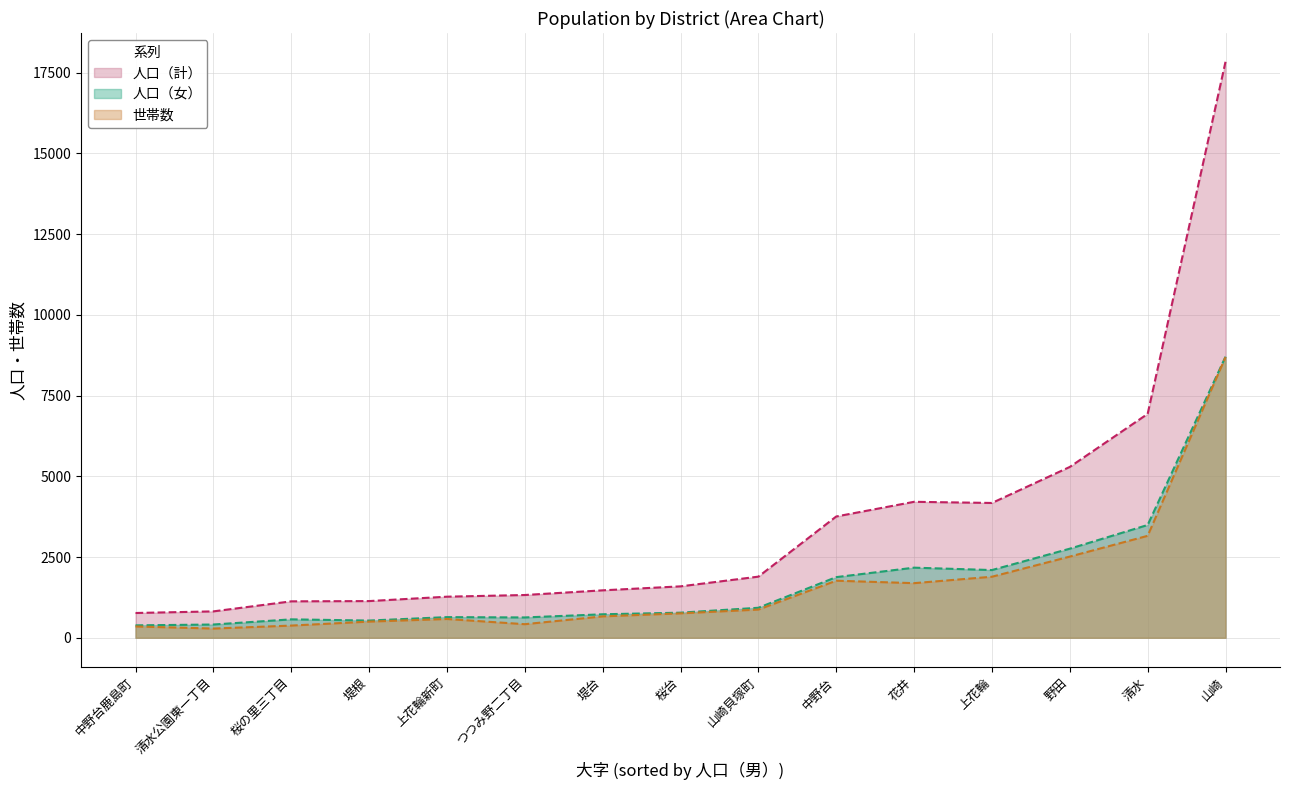

Reading left to right, what are all the values shown in this chart?

人口（計）: 野田=5291	上花輪=4175	中野台=3756	清水=6934	堤台=1469	中野台鹿島町=767	上花輪新町=1272	清水公園東一丁目=817	桜の里三丁目=1128	つつみ野二丁目=1324	山崎=17839	桜台=1592	花井=4211	堤根=1136	山崎貝塚町=1893
人口（女）: 野田=2759	上花輪=2097	中野台=1878	清水=3493	堤台=727	中野台鹿島町=384	上花輪新町=639	清水公園東一丁目=410	桜の里三丁目=570	つつみ野二丁目=629	山崎=8705	桜台=777	花井=2171	堤根=533	山崎貝塚町=929
世帯数: 野田=2514	上花輪=1890	中野台=1767	清水=3157	堤台=662	中野台鹿島町=350	上花輪新町=581	清水公園東一丁目=285	桜の里三丁目=377	つつみ野二丁目=420	山崎=8690	桜台=756	花井=1691	堤根=500	山崎貝塚町=873